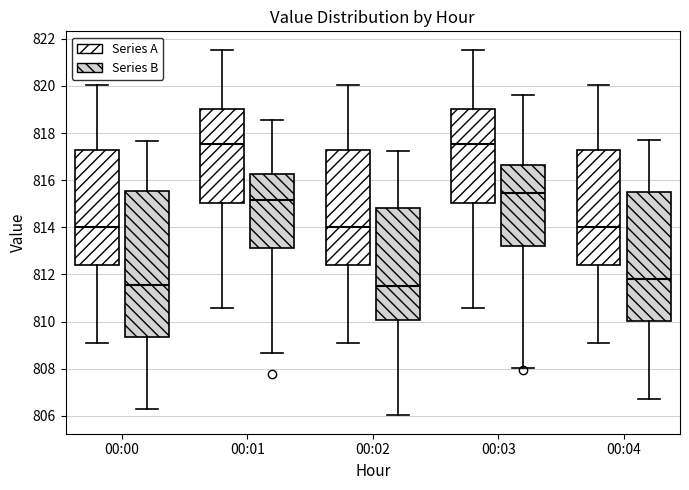

Which box is the tallest, from its lower edge to its upper edge?

00:00 (Series B)